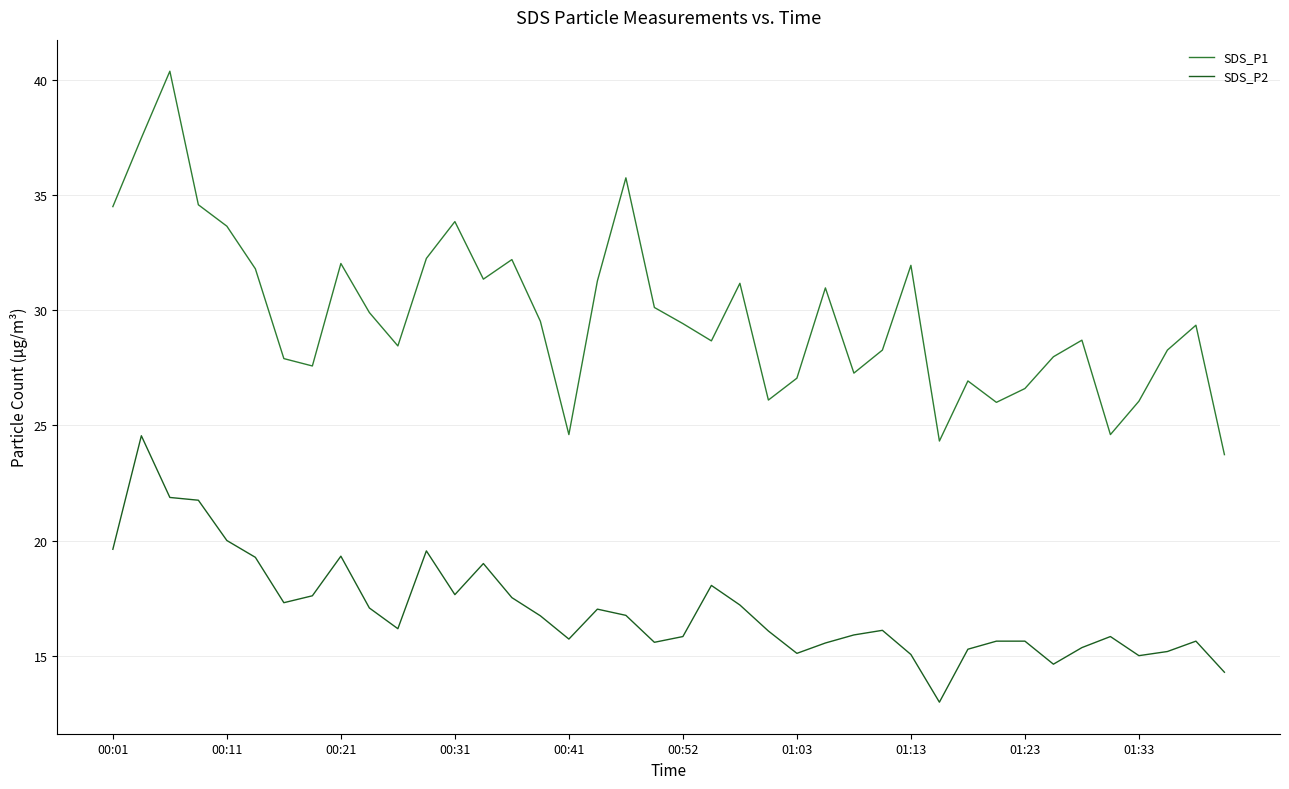

Rank the series by their average value, from highest to lowest.

SDS_P1, SDS_P2